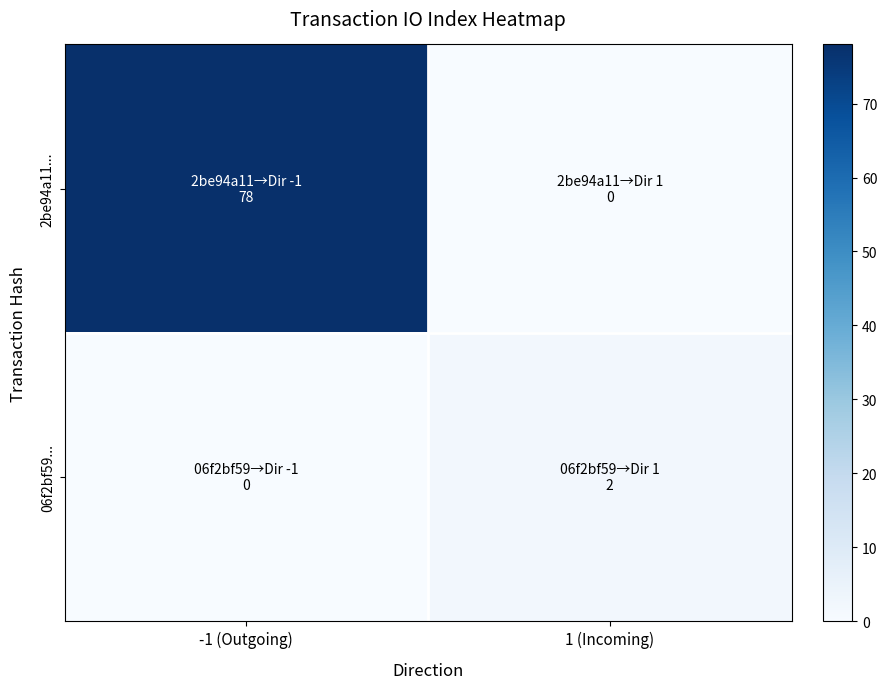

What is the total value across all series at -1 (Outgoing)?

78